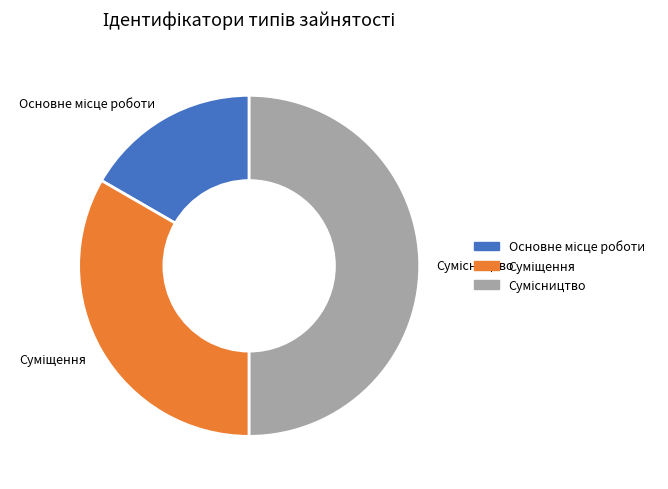

Is there any slice that represents more than half of the pie?

No